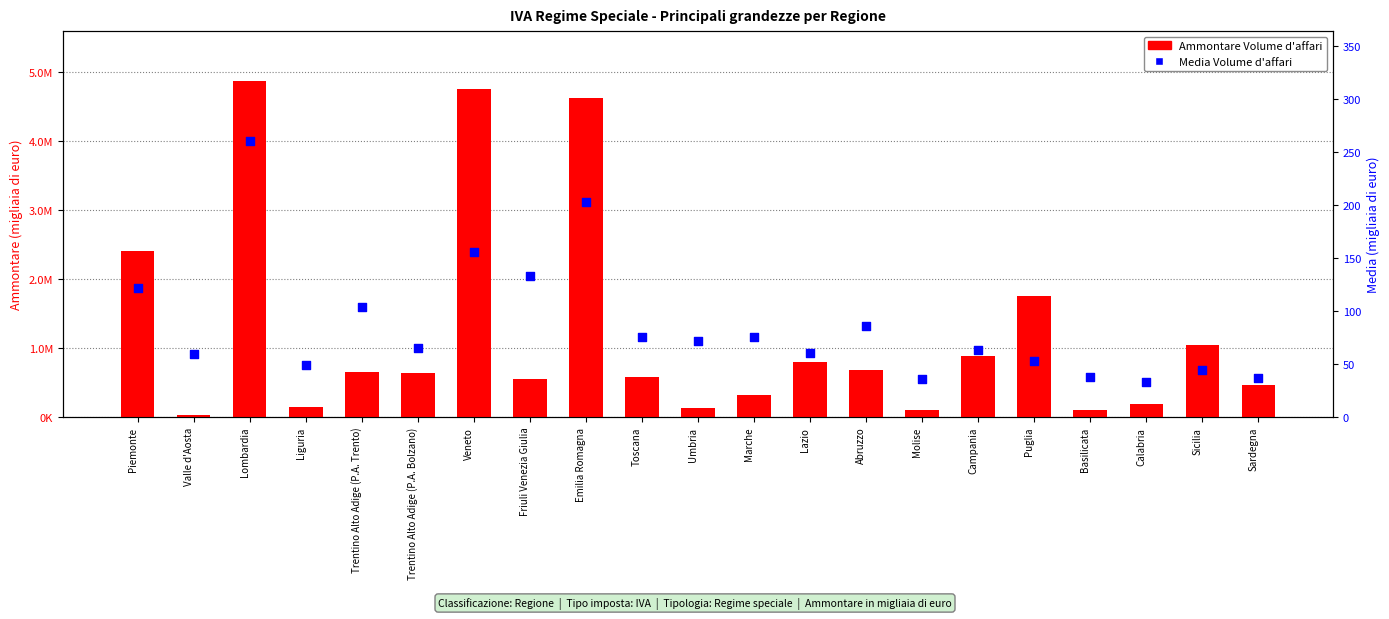

Is the value of Ammontare Volume d'affari at Trentino Alto Adige (P.A. Bolzano) greater than the value of Media Volume d'affari at Valle d'Aosta?

Yes